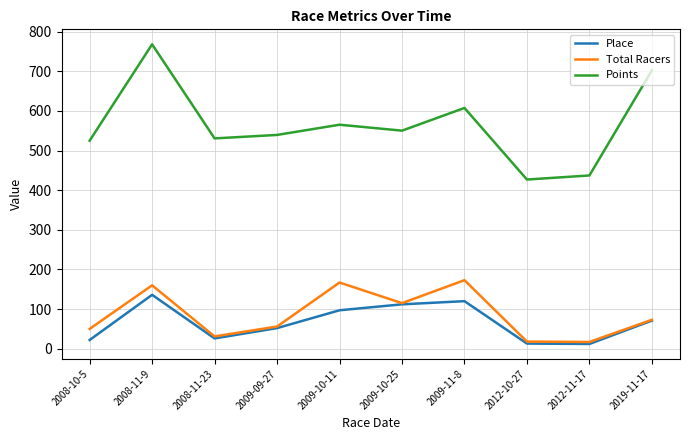

What is the highest value of the Place series?

136.0